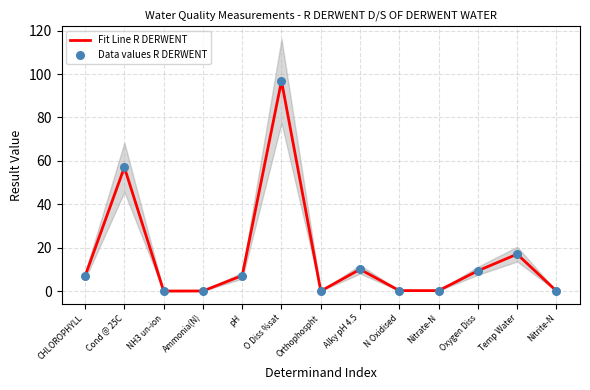

Which series has the largest Y range (max minus min)?

Fit Line R DERWENT